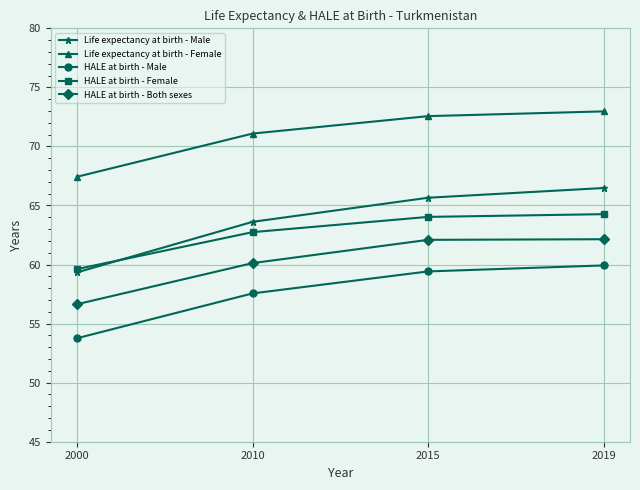

Which series changed the most between 2000 and 2010?

Life expectancy at birth - Male